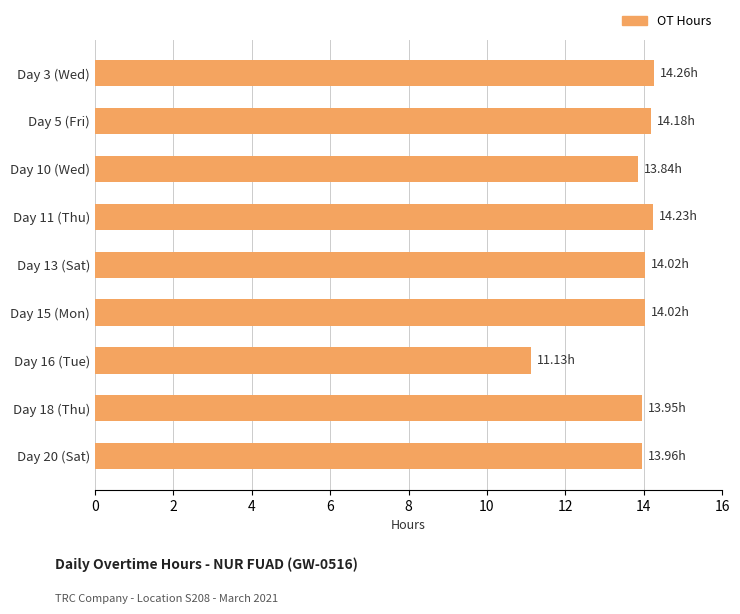

Which has a higher value, Day 16 (Tue) or Day 11 (Thu)?

Day 11 (Thu)